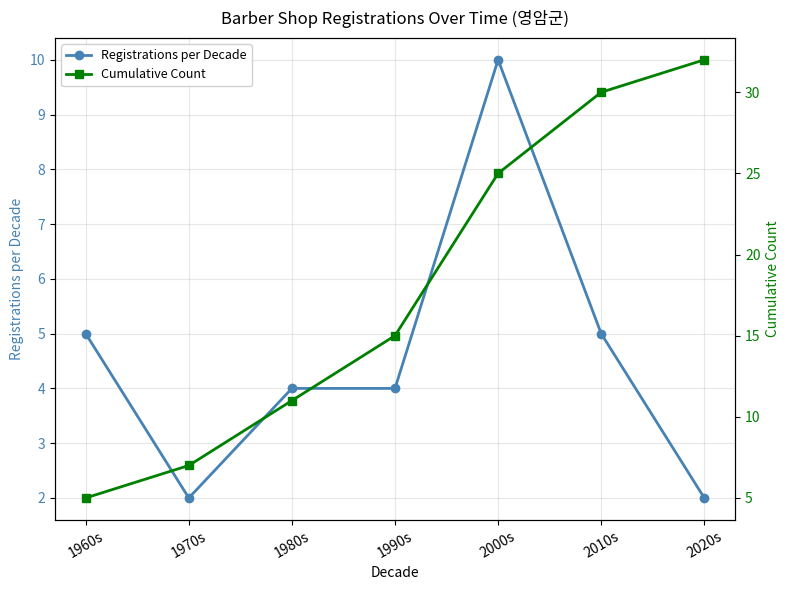

What is the sum of all Registrations per Decade values?

32